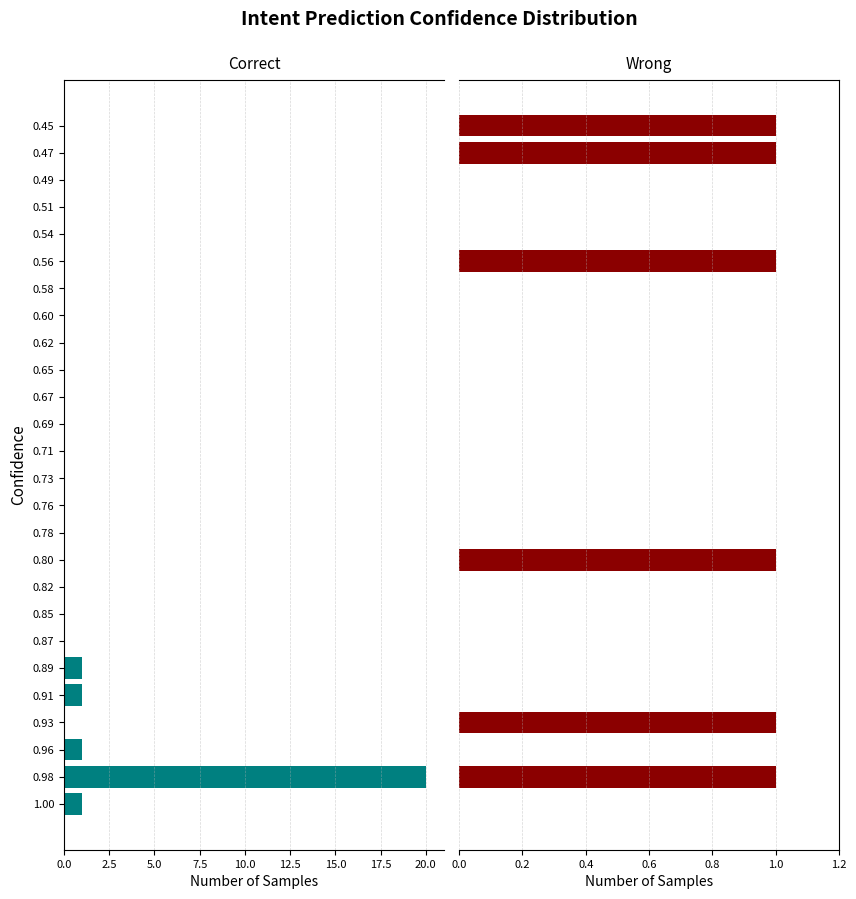

How many bars are there in total?

52